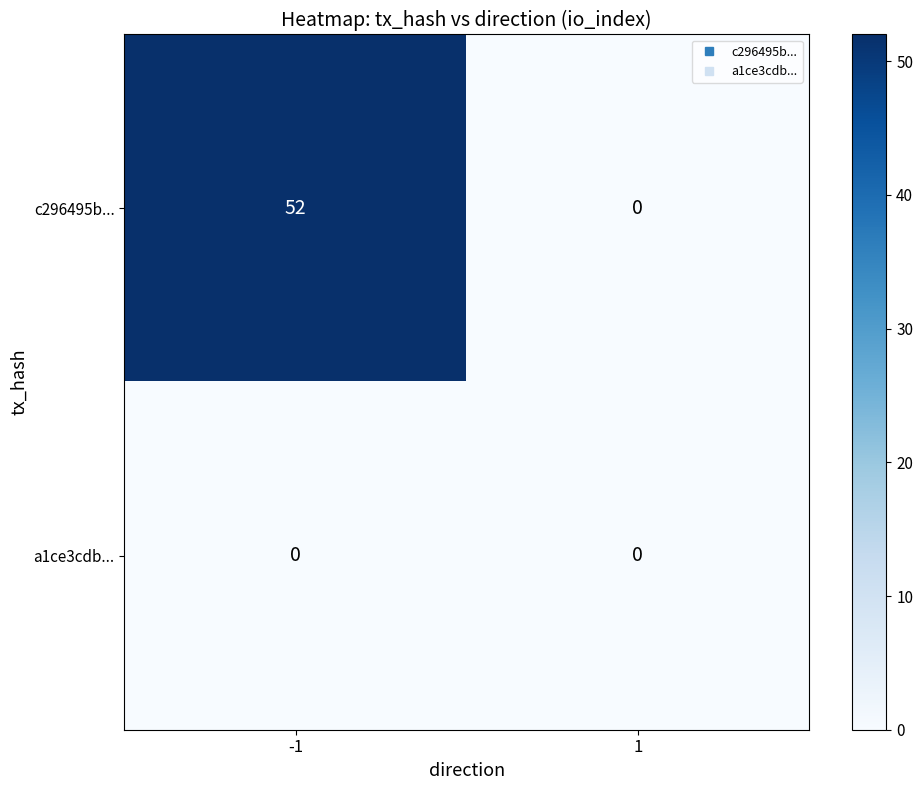

What is the difference between the c296495b... values at -1 and 1?

52